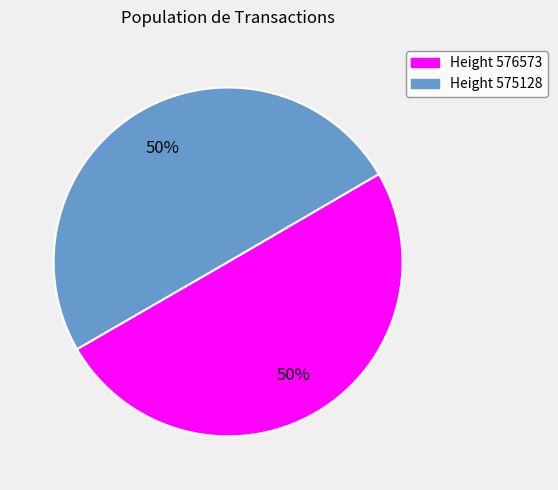

To the nearest percent, what is the average slice percentage?

50%